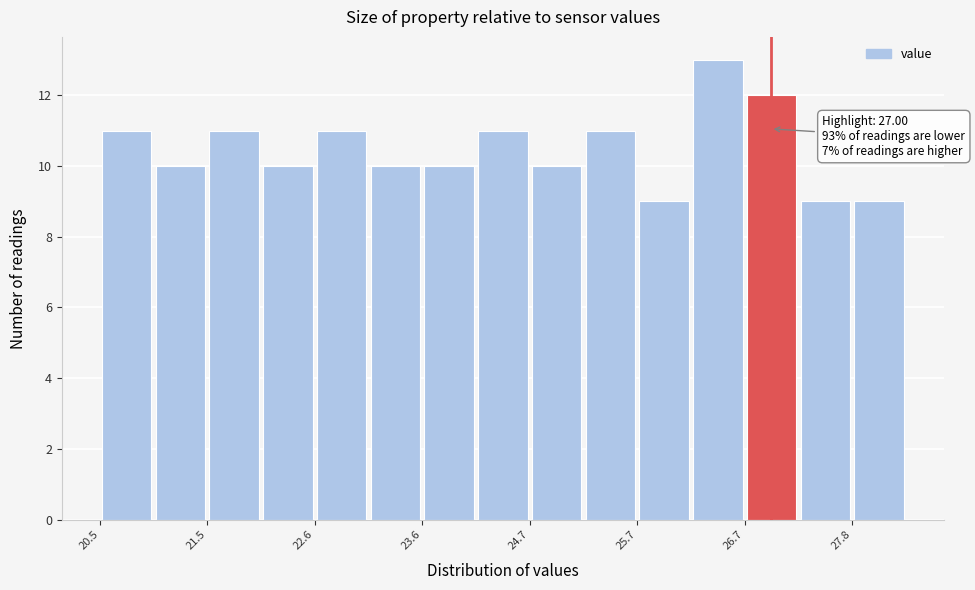

Read against the x-axis, roughly where is the centre of the tallest bar?

26.4